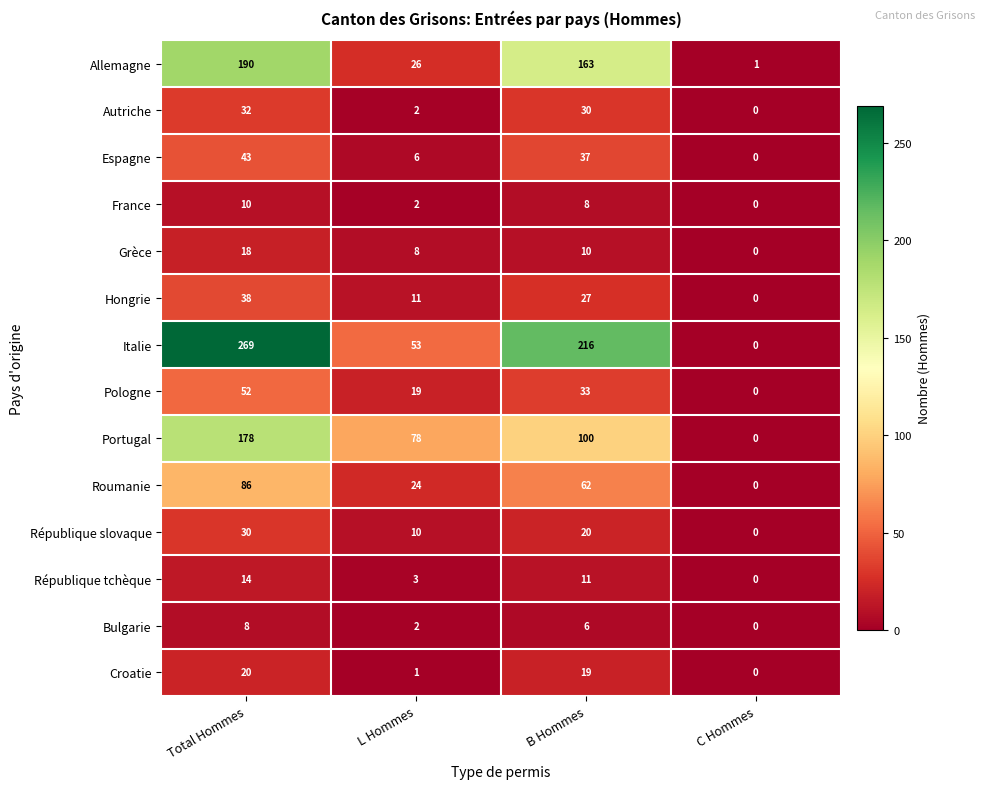

What is the difference between the second highest and minimum values in the République tchèque series?

11